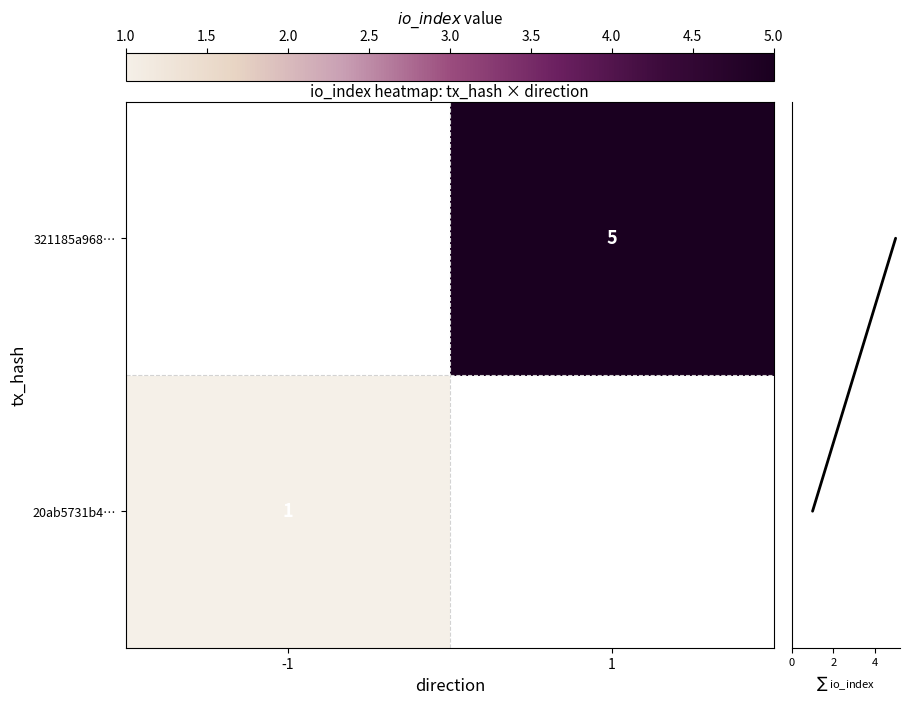

What is the maximum value shown in the chart?

5.0